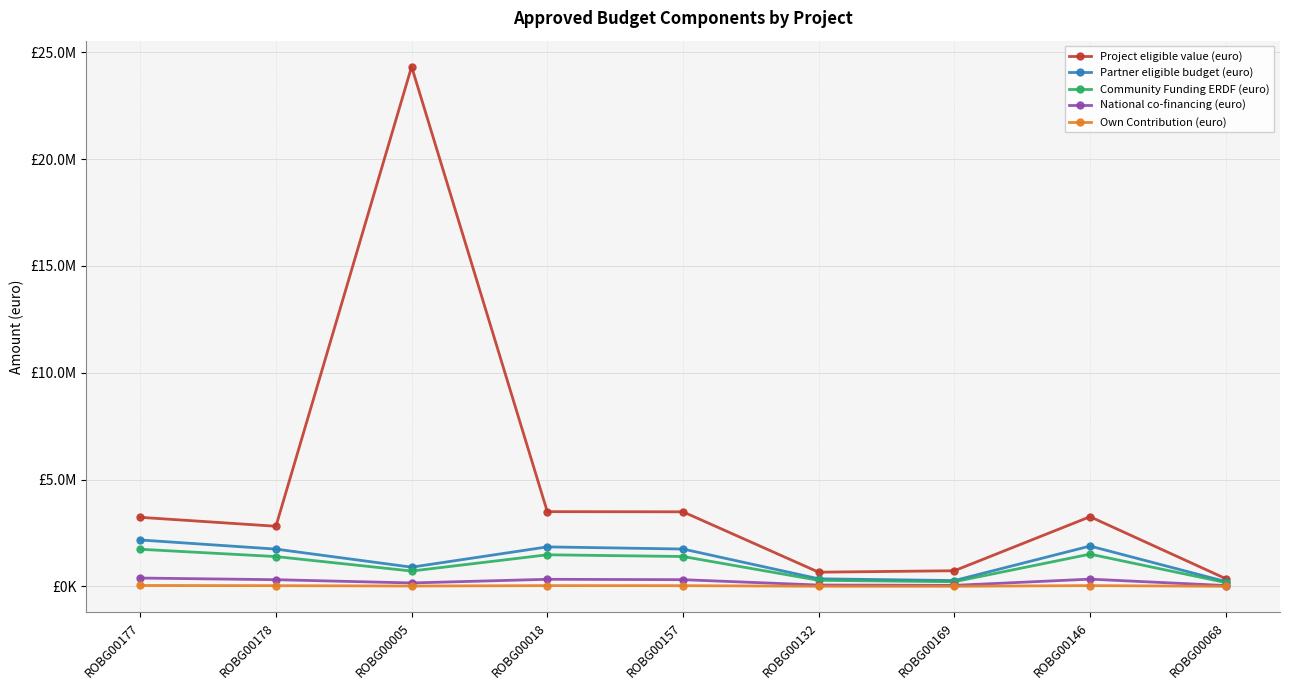

Where is the first local maximum for National co-financing (euro)?

ROBG00018